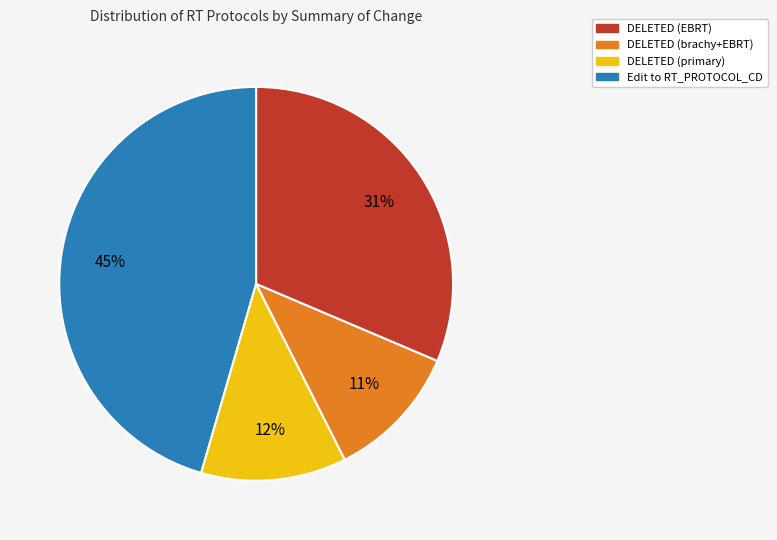

To the nearest percent, what is the difference between the largest and smallest slice percentages?

34%